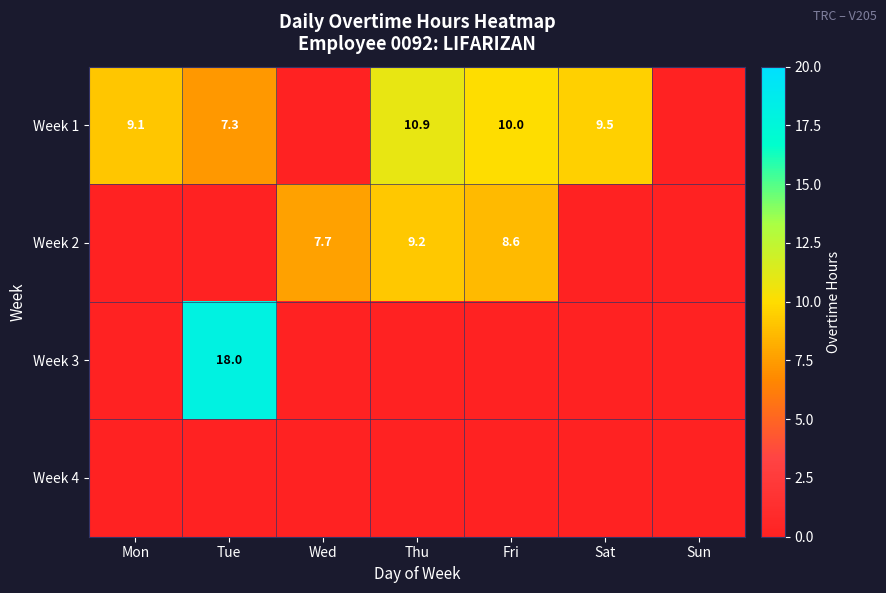

The Week 1 series shows 6.0 at Thu. True or false?

False